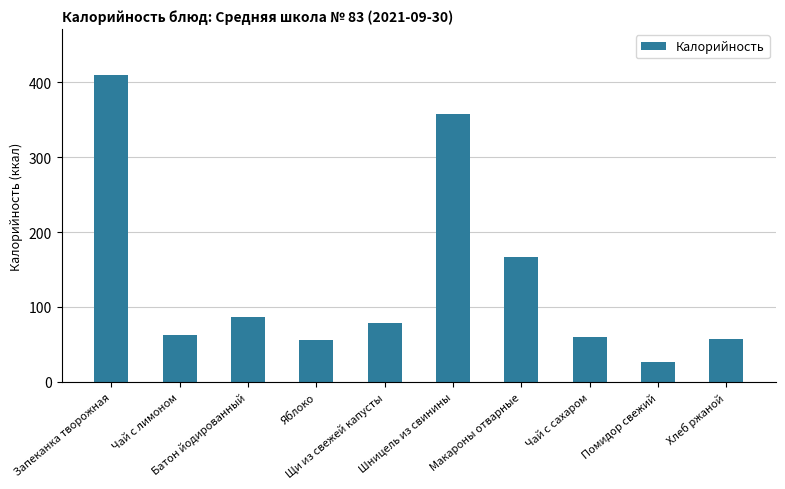

What is the difference between the maximum and minimum values?

382.7